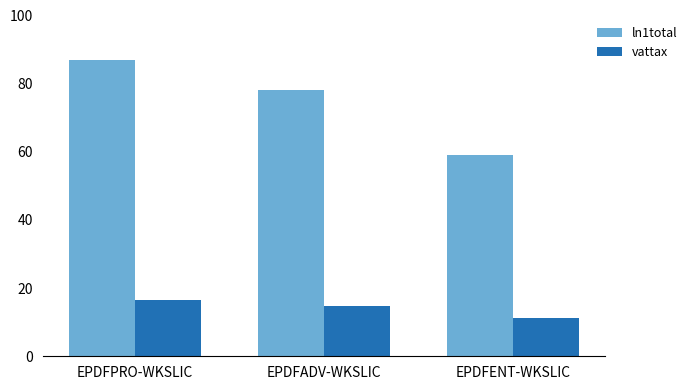

List the series in order of their peak value, lowest first.

vattax, ln1total